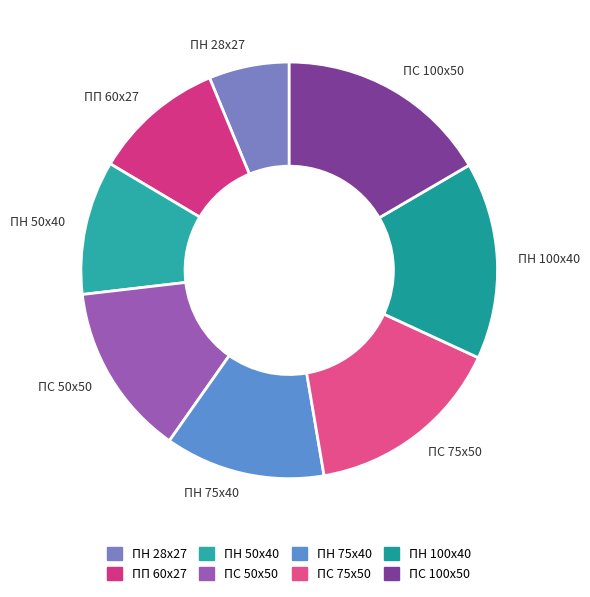

How many slices are in this pie chart?

8